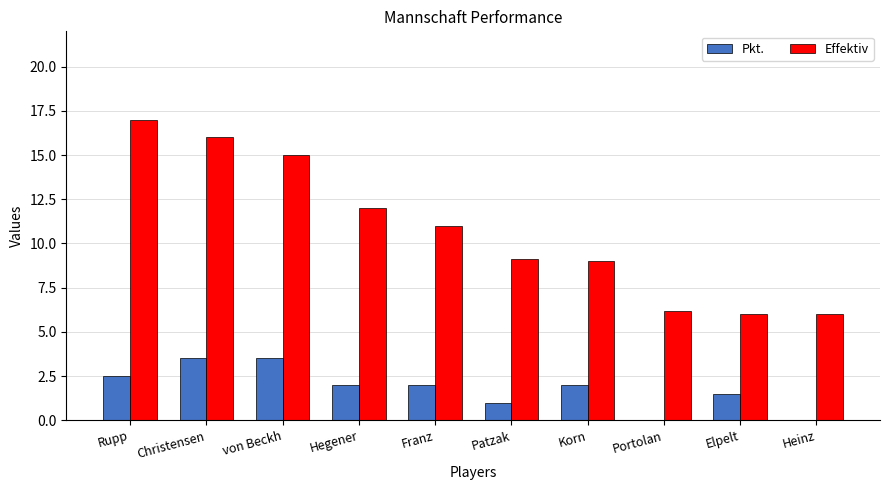

Reading left to right, extract all data points from this chart.

Pkt.: 2.5	3.5	3.5	2.0	2.0	1.0	2.0	0.0	1.5	0.0
Effektiv: 17.0	16.0	15.0	12.0	11.0	9.1	9.0	6.2	6.0	6.0